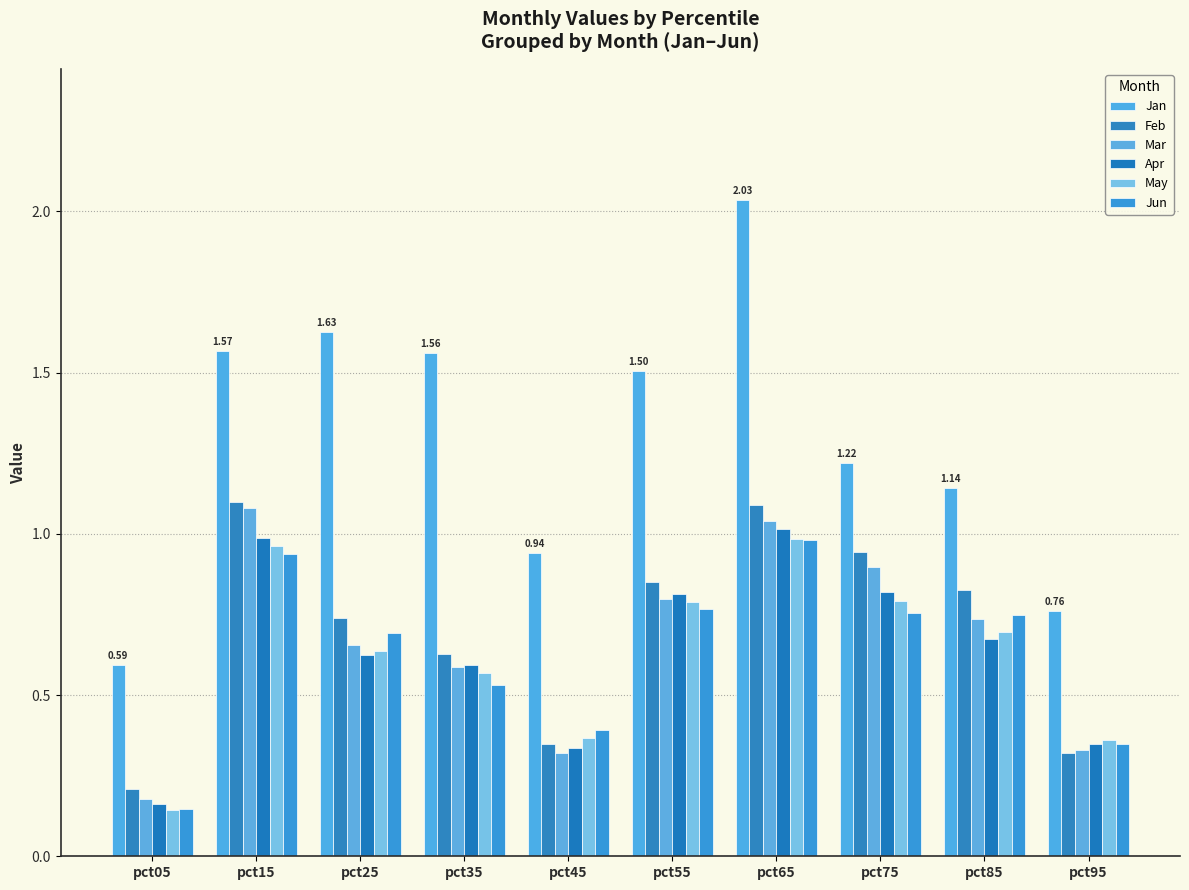

Rank the categories by Feb value from lowest to highest.

pct05, pct95, pct45, pct35, pct25, pct85, pct55, pct75, pct65, pct15